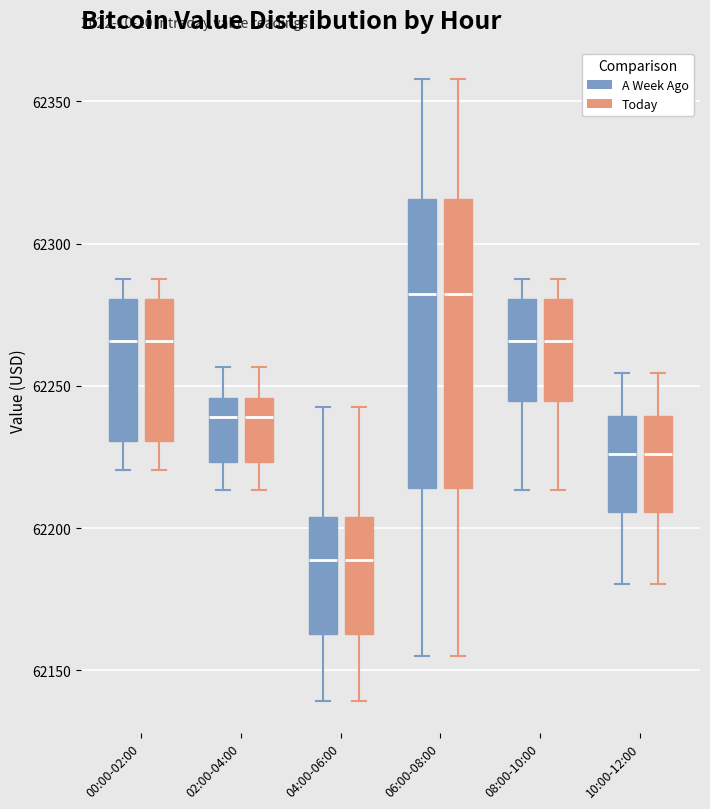

Reading left to right, transcribe this box plot: for each box, give where its median line is, the range the box spans, and where its two whiskers end, as read against the y-axis. The values are not printed on the chart, so give them approximately, as read against the axis.

00:00-02:00 (A Week Ago): median 62265, box 62230 to 62280, whiskers 62220 to 62290
00:00-02:00 (Today): median 62265, box 62230 to 62280, whiskers 62220 to 62290
02:00-04:00 (A Week Ago): median 62240, box 62225 to 62245, whiskers 62215 to 62255
02:00-04:00 (Today): median 62240, box 62225 to 62245, whiskers 62215 to 62255
04:00-06:00 (A Week Ago): median 62190, box 62165 to 62205, whiskers 62140 to 62245
04:00-06:00 (Today): median 62190, box 62165 to 62205, whiskers 62140 to 62245
06:00-08:00 (A Week Ago): median 62280, box 62215 to 62315, whiskers 62155 to 62360
06:00-08:00 (Today): median 62280, box 62215 to 62315, whiskers 62155 to 62360
08:00-10:00 (A Week Ago): median 62265, box 62245 to 62280, whiskers 62215 to 62290
08:00-10:00 (Today): median 62265, box 62245 to 62280, whiskers 62215 to 62290
10:00-12:00 (A Week Ago): median 62225, box 62205 to 62240, whiskers 62180 to 62255
10:00-12:00 (Today): median 62225, box 62205 to 62240, whiskers 62180 to 62255